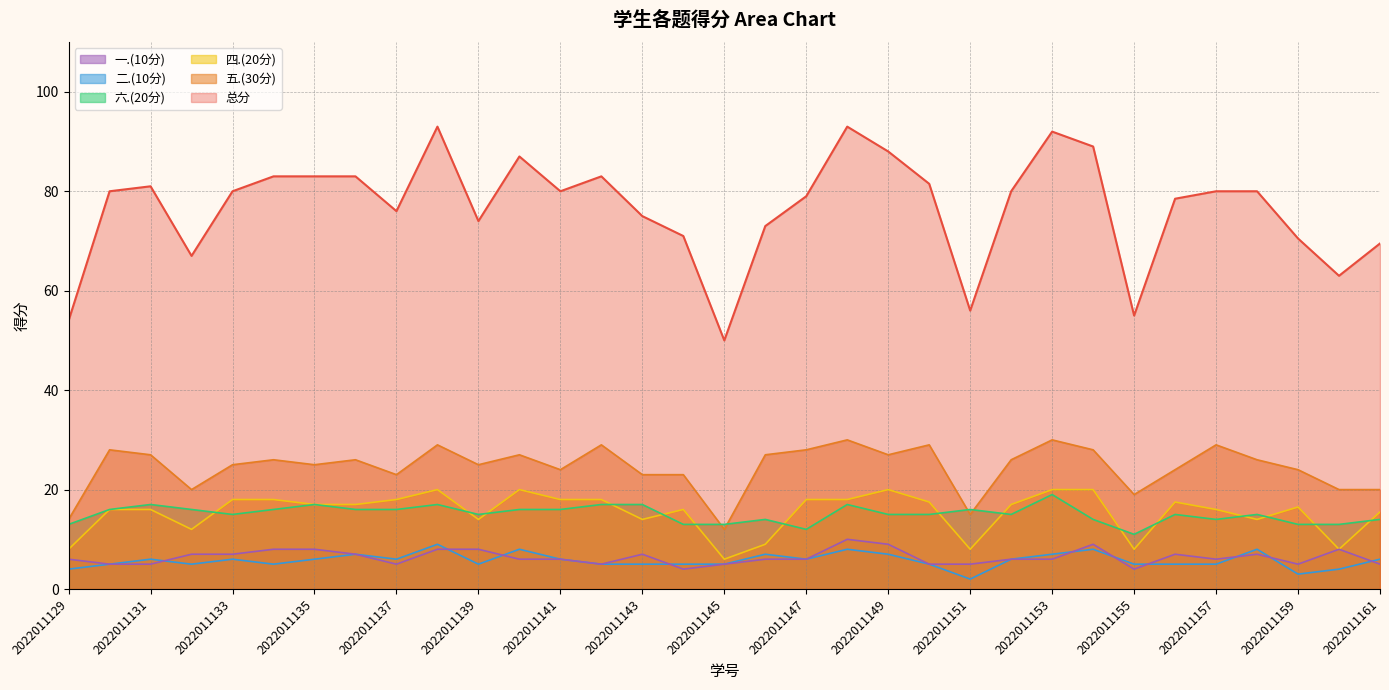

Which has a higher value, 2022011144 or 2022011136?

2022011136